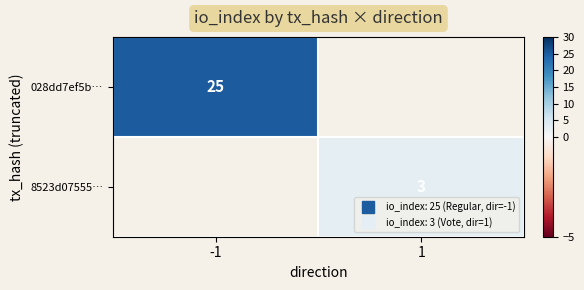

True or false: 8523d07555… has a value of 3.0 at 1.

True